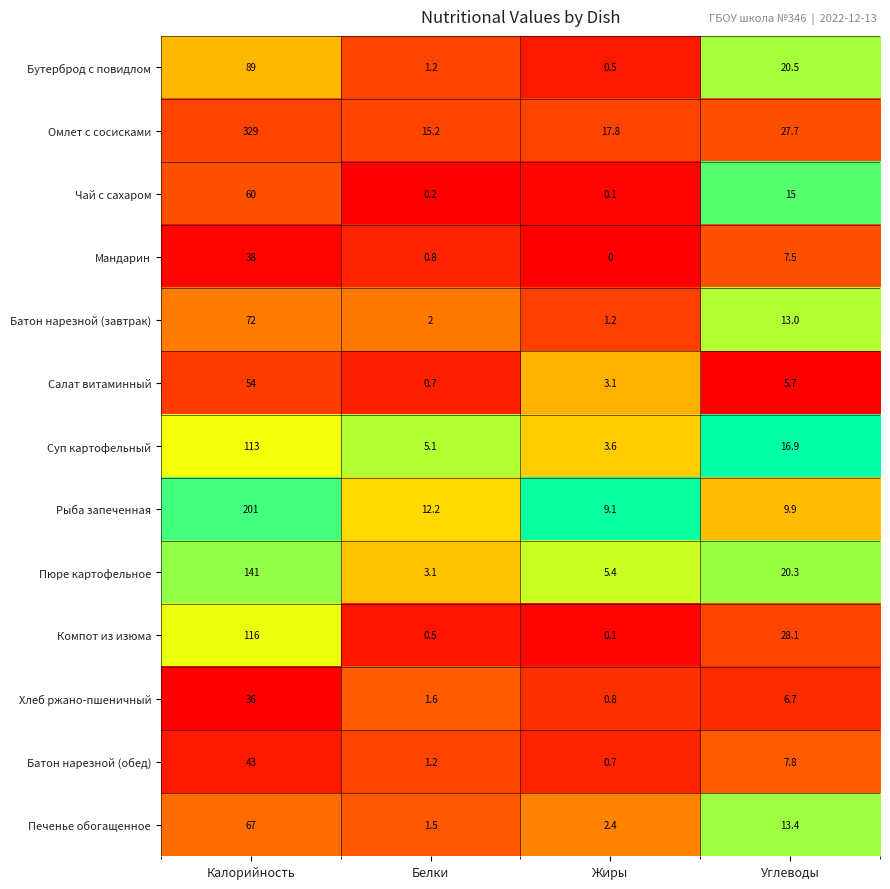

What is the difference between the second highest and second lowest values in the Батон нарезной (обед) series?

6.6